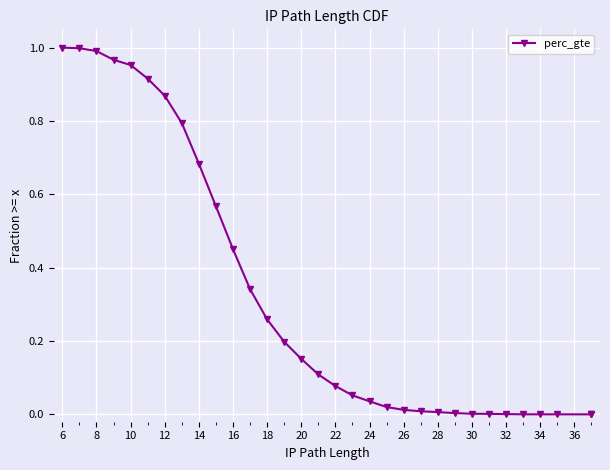

The chart shows a value of 0.0 at 30. True or false?

False